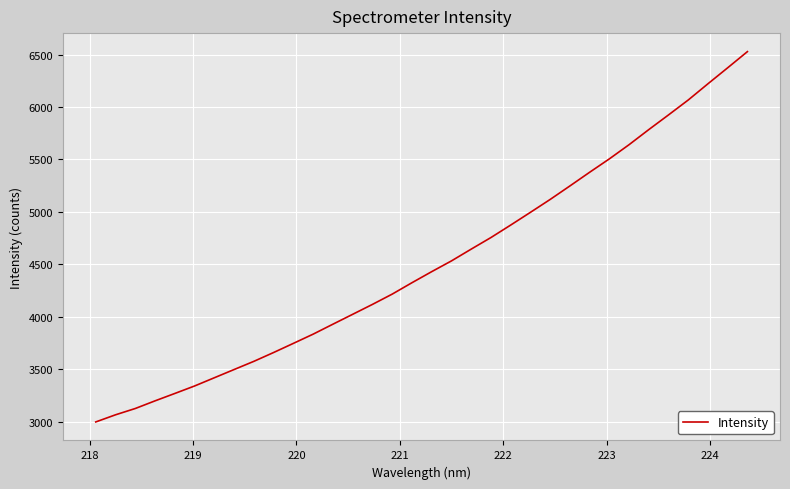

What is the minimum value shown in the chart?

2998.4